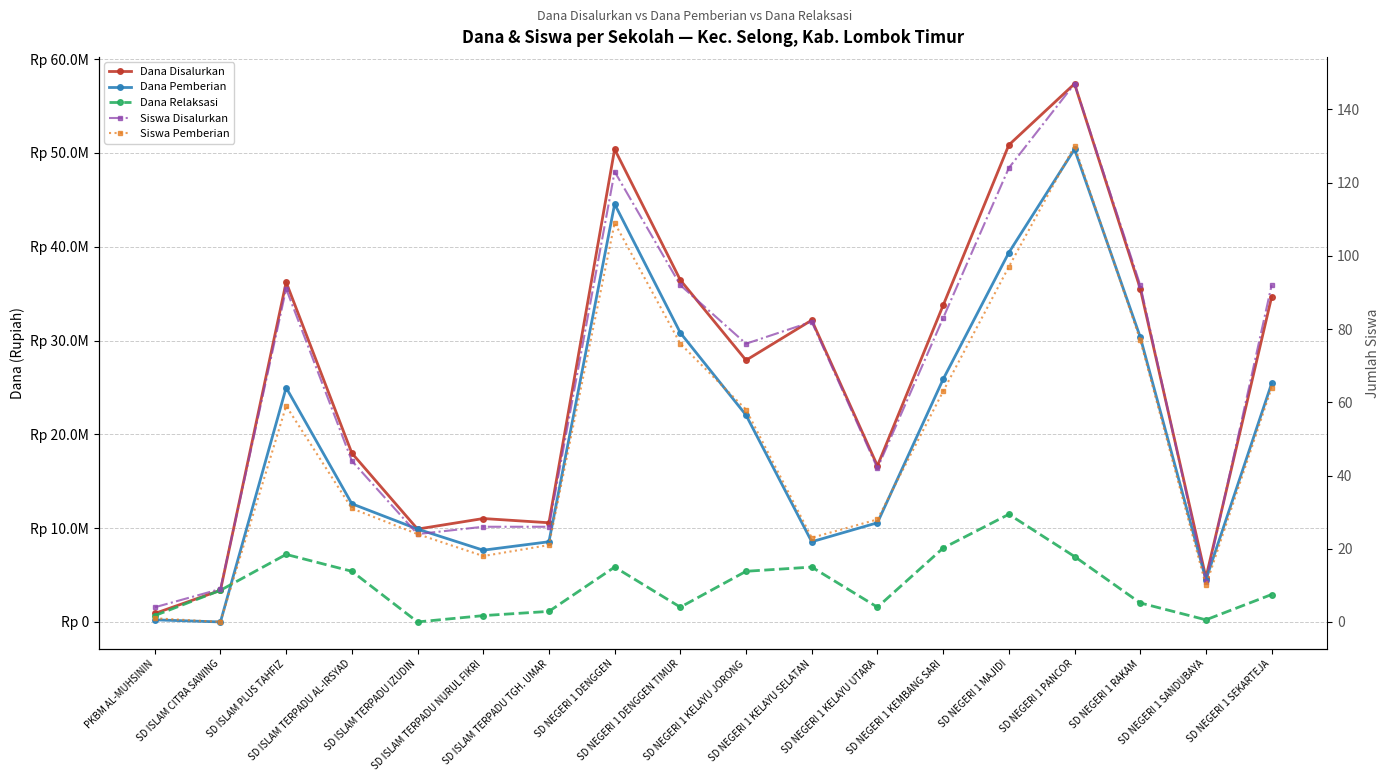

Reading left to right, what are all the values shown in this chart?

Dana Disalurkan: PKBM AL-MUHSININ=900000	SD ISLAM CITRA SAWING=3375000	SD ISLAM PLUS TAHFIZ=36225000	SD ISLAM TERPADU AL-IRSYAD=18000000	SD ISLAM TERPADU IZUDIN=9900000	SD ISLAM TERPADU NURUL FIKRI=11025000	SD ISLAM TERPADU TGH. UMAR=10575000	SD NEGERI 1 DENGGEN=50400000	SD NEGERI 1 DENGGEN TIMUR=36450000	SD NEGERI 1 KELAYU JORONG=27900000	SD NEGERI 1 KELAYU SELATAN=32175000	SD NEGERI 1 KELAYU UTARA=16650000	SD NEGERI 1 KEMBANG SARI=33750000	SD NEGERI 1 MAJIDI=50850000	SD NEGERI 1 PANCOR=57375000	SD NEGERI 1 RAKAM=35550000	SD NEGERI 1 SANDUBAYA=4725000	SD NEGERI 1 SEKARTEJA=34650000
Dana Pemberian: PKBM AL-MUHSININ=225000	SD ISLAM CITRA SAWING=0	SD ISLAM PLUS TAHFIZ=24975000	SD ISLAM TERPADU AL-IRSYAD=12600000	SD ISLAM TERPADU IZUDIN=9900000	SD ISLAM TERPADU NURUL FIKRI=7650000	SD ISLAM TERPADU TGH. UMAR=8550000	SD NEGERI 1 DENGGEN=44550000	SD NEGERI 1 DENGGEN TIMUR=30825000	SD NEGERI 1 KELAYU JORONG=22050000	SD NEGERI 1 KELAYU SELATAN=8550000	SD NEGERI 1 KELAYU UTARA=10575000	SD NEGERI 1 KEMBANG SARI=25875000	SD NEGERI 1 MAJIDI=39375000	SD NEGERI 1 PANCOR=50400000	SD NEGERI 1 RAKAM=30375000	SD NEGERI 1 SANDUBAYA=4500000	SD NEGERI 1 SEKARTEJA=25425000
Dana Relaksasi: PKBM AL-MUHSININ=675000	SD ISLAM CITRA SAWING=3375000	SD ISLAM PLUS TAHFIZ=7200000	SD ISLAM TERPADU AL-IRSYAD=5400000	SD ISLAM TERPADU IZUDIN=0	SD ISLAM TERPADU NURUL FIKRI=675000	SD ISLAM TERPADU TGH. UMAR=1125000	SD NEGERI 1 DENGGEN=5850000	SD NEGERI 1 DENGGEN TIMUR=1575000	SD NEGERI 1 KELAYU JORONG=5400000	SD NEGERI 1 KELAYU SELATAN=5850000	SD NEGERI 1 KELAYU UTARA=1575000	SD NEGERI 1 KEMBANG SARI=7875000	SD NEGERI 1 MAJIDI=11475000	SD NEGERI 1 PANCOR=6975000	SD NEGERI 1 RAKAM=2025000	SD NEGERI 1 SANDUBAYA=225000	SD NEGERI 1 SEKARTEJA=2925000
Siswa Disalurkan: PKBM AL-MUHSININ=4	SD ISLAM CITRA SAWING=9	SD ISLAM PLUS TAHFIZ=91	SD ISLAM TERPADU AL-IRSYAD=44	SD ISLAM TERPADU IZUDIN=24	SD ISLAM TERPADU NURUL FIKRI=26	SD ISLAM TERPADU TGH. UMAR=26	SD NEGERI 1 DENGGEN=123	SD NEGERI 1 DENGGEN TIMUR=92	SD NEGERI 1 KELAYU JORONG=76	SD NEGERI 1 KELAYU SELATAN=82	SD NEGERI 1 KELAYU UTARA=42	SD NEGERI 1 KEMBANG SARI=83	SD NEGERI 1 MAJIDI=124	SD NEGERI 1 PANCOR=147	SD NEGERI 1 RAKAM=92	SD NEGERI 1 SANDUBAYA=11	SD NEGERI 1 SEKARTEJA=92
Siswa Pemberian: PKBM AL-MUHSININ=1	SD ISLAM CITRA SAWING=0	SD ISLAM PLUS TAHFIZ=59	SD ISLAM TERPADU AL-IRSYAD=31	SD ISLAM TERPADU IZUDIN=24	SD ISLAM TERPADU NURUL FIKRI=18	SD ISLAM TERPADU TGH. UMAR=21	SD NEGERI 1 DENGGEN=109	SD NEGERI 1 DENGGEN TIMUR=76	SD NEGERI 1 KELAYU JORONG=58	SD NEGERI 1 KELAYU SELATAN=23	SD NEGERI 1 KELAYU UTARA=28	SD NEGERI 1 KEMBANG SARI=63	SD NEGERI 1 MAJIDI=97	SD NEGERI 1 PANCOR=130	SD NEGERI 1 RAKAM=77	SD NEGERI 1 SANDUBAYA=10	SD NEGERI 1 SEKARTEJA=64